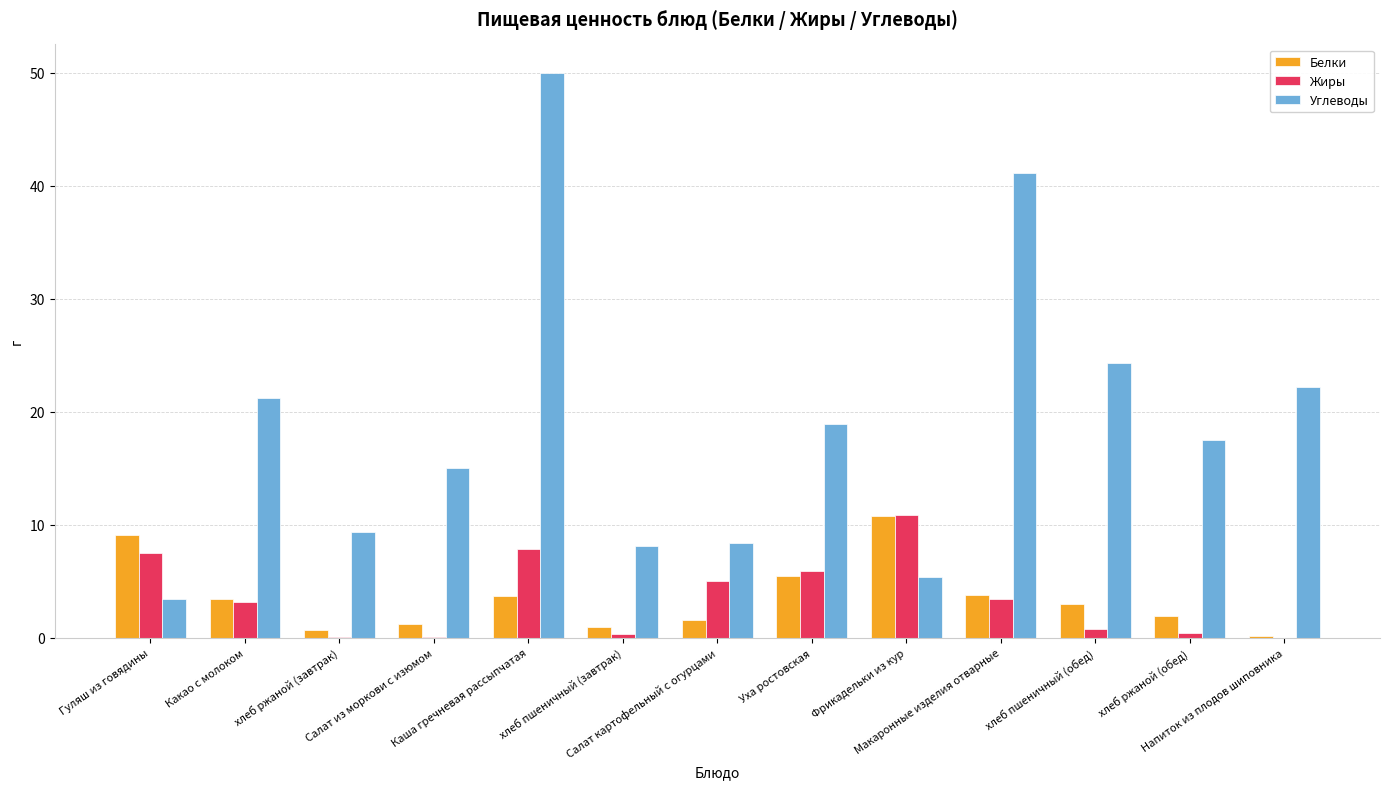

Which series has the largest total across all categories?

Углеводы